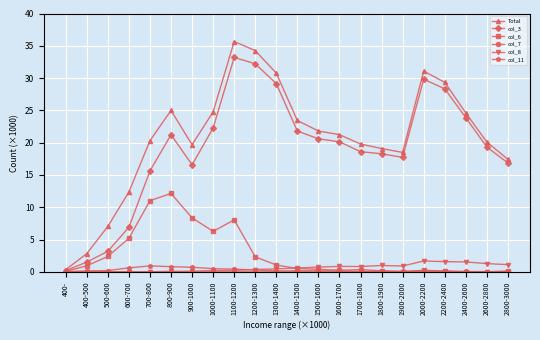

What is the difference between the maximum and minimum values in the col_3 series?

33.0